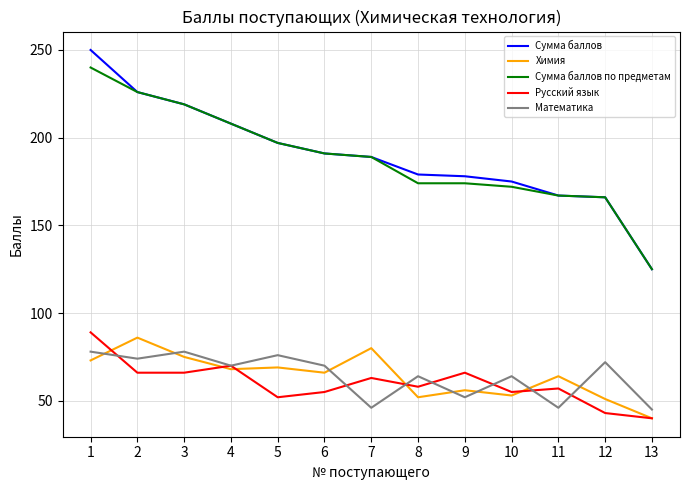

Which series has the largest range (max minus min)?

Сумма баллов